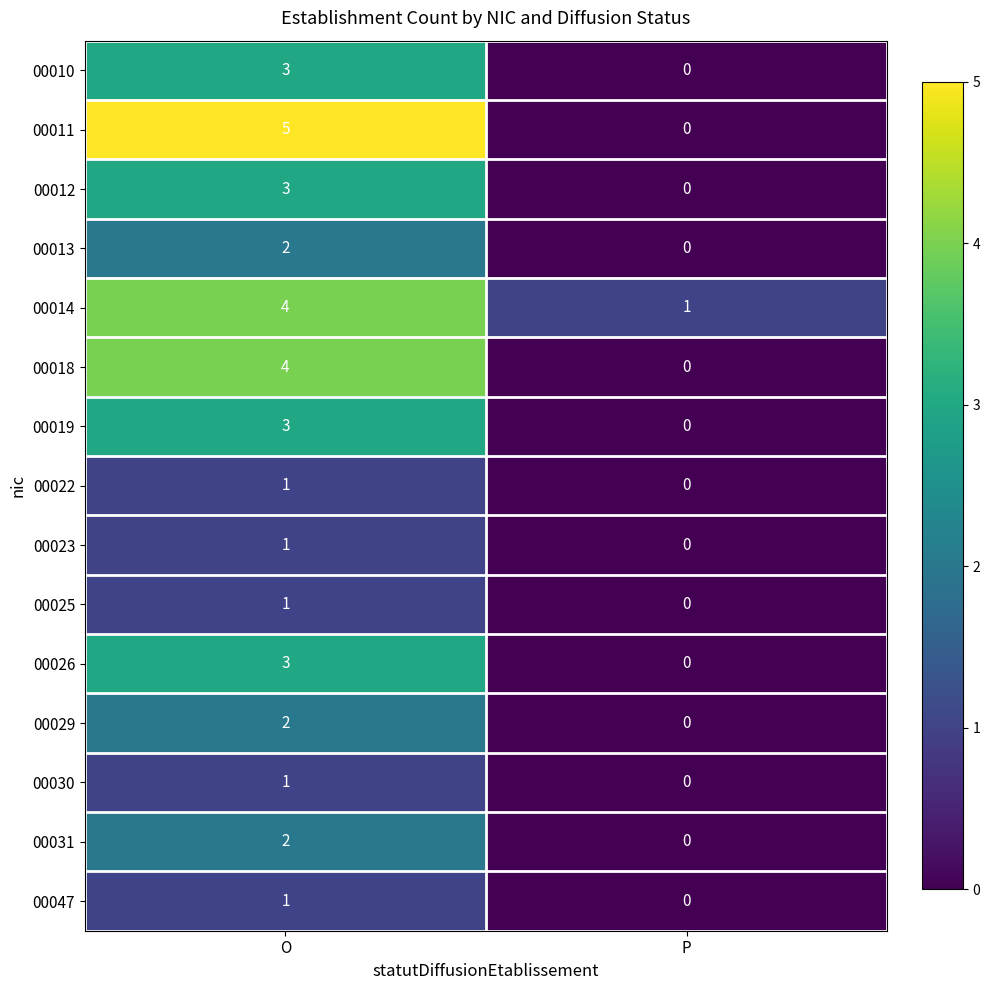

Where is 00023 nearest to the value 0?

P